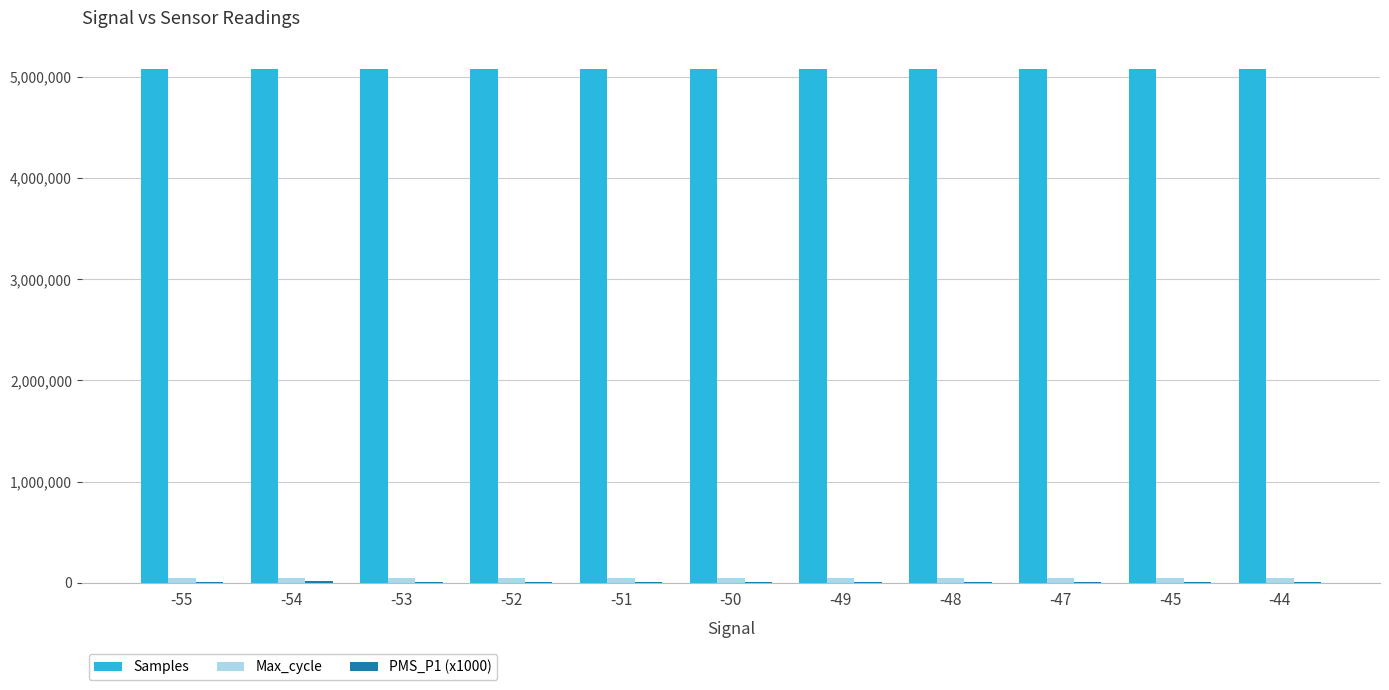

Which series has the largest total across all categories?

Samples